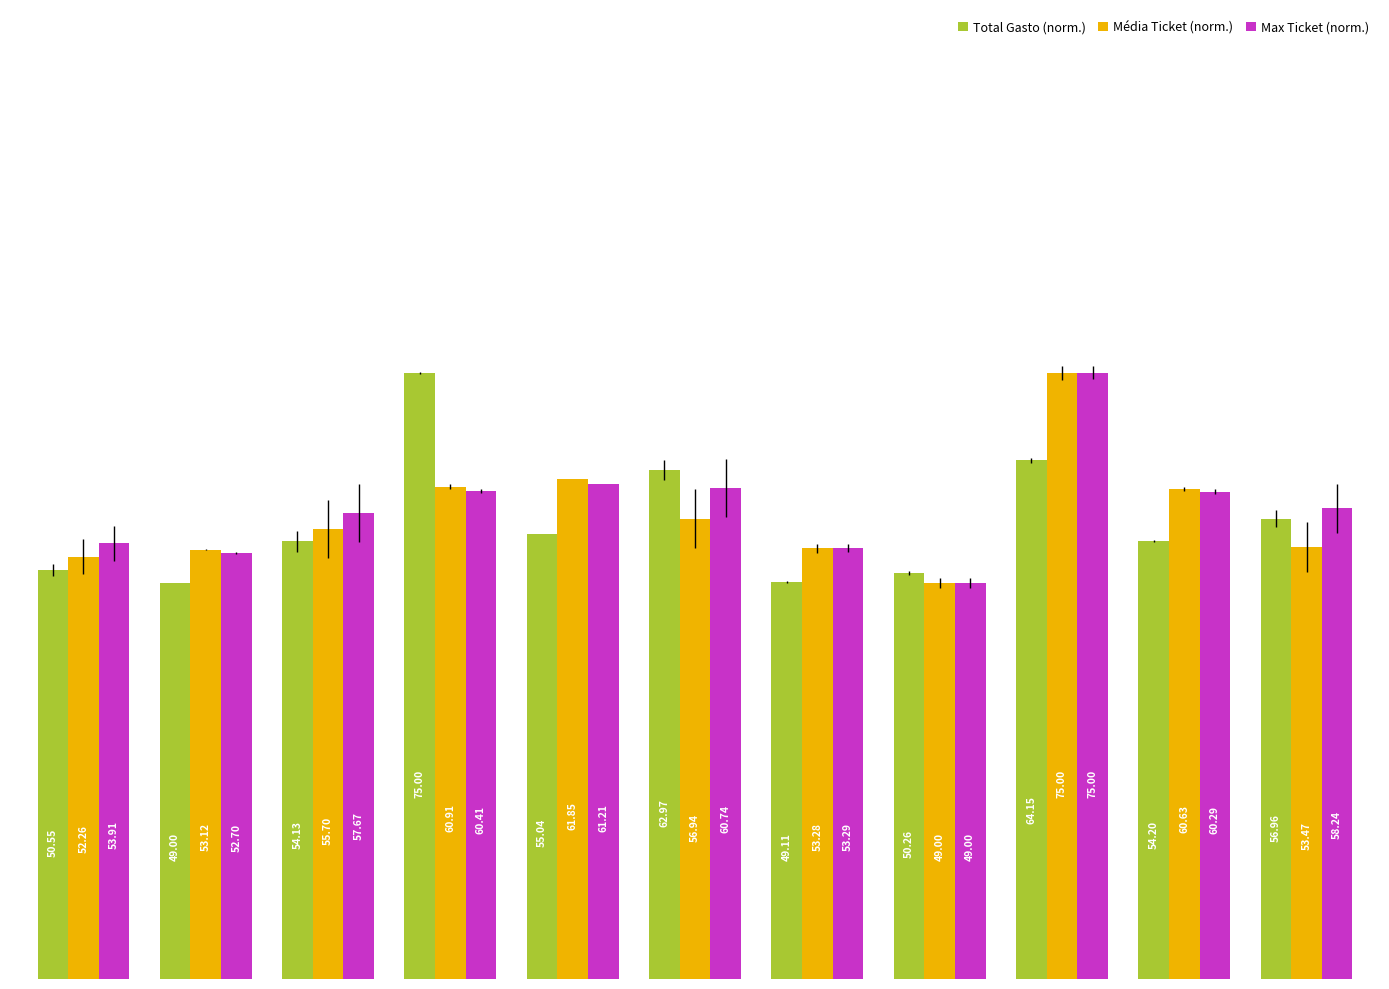

At how many categories does at least one series exceed 72?

2